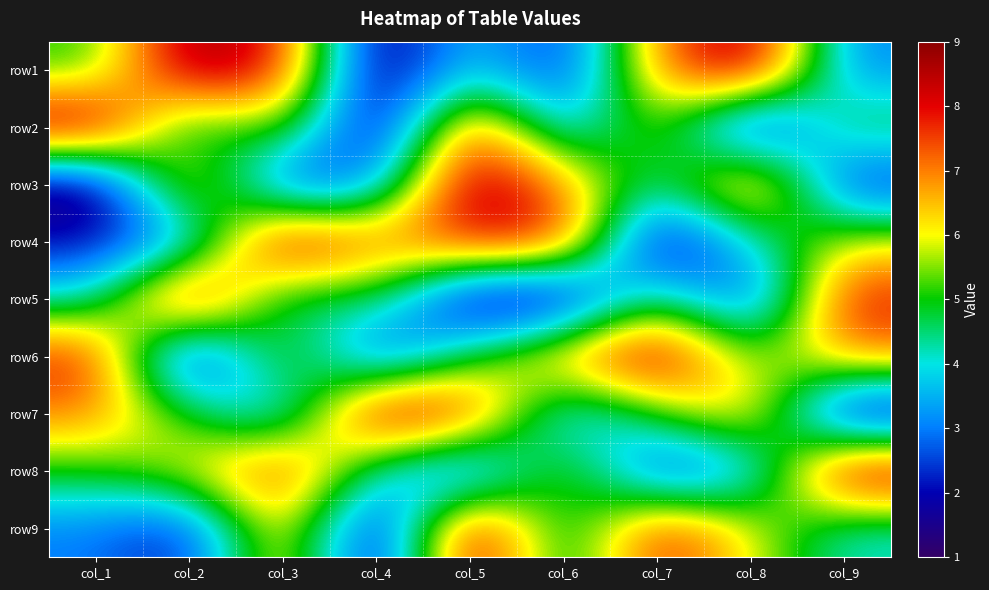

How many series are shown in this chart?

9